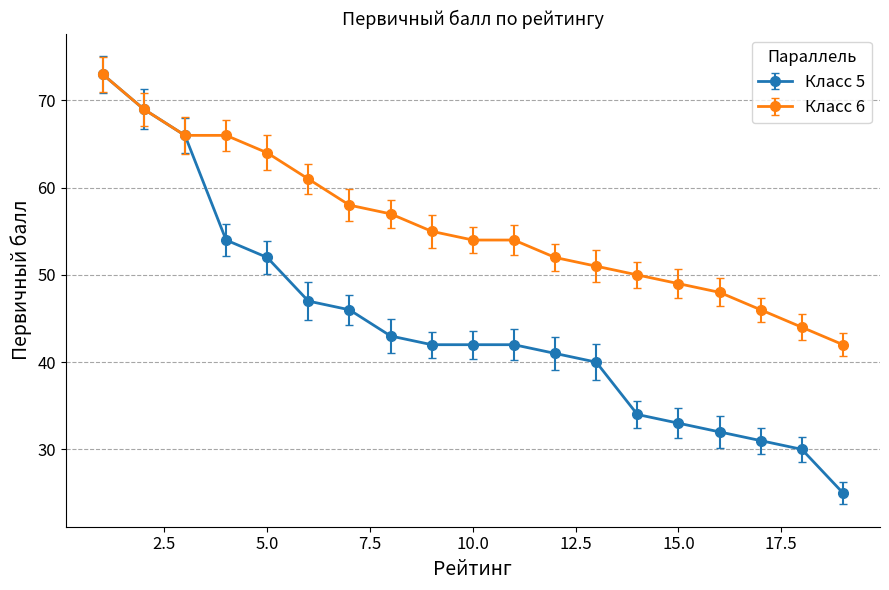

What is the value of the Класс 6 point at the 13th from the left?

51